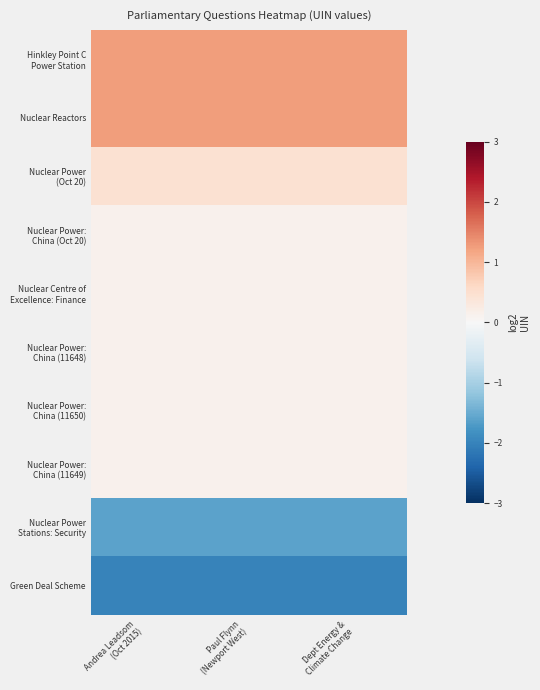

What is the spread (max minus min) of values at Paul Flynn
(Newport West)?

3.3